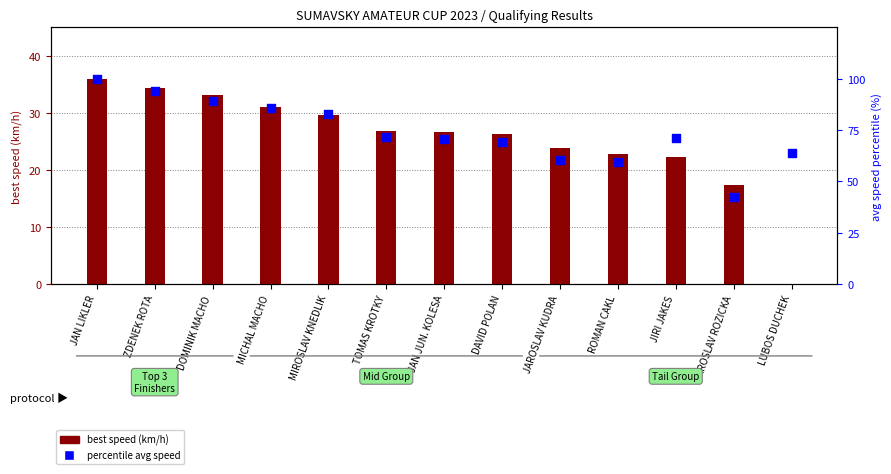

What are all the series names shown in the legend?

best speed (km/h), percentile avg speed